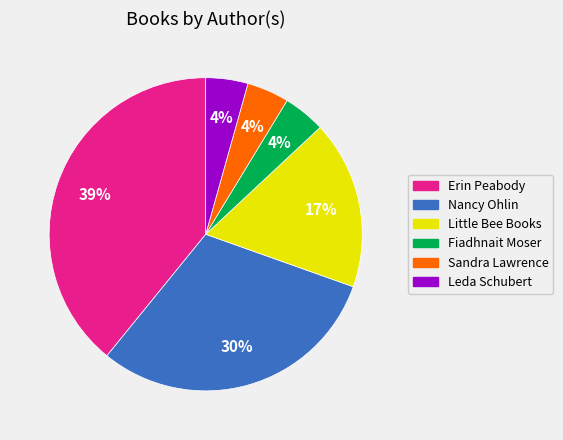

Is there any slice that represents more than half of the pie?

No